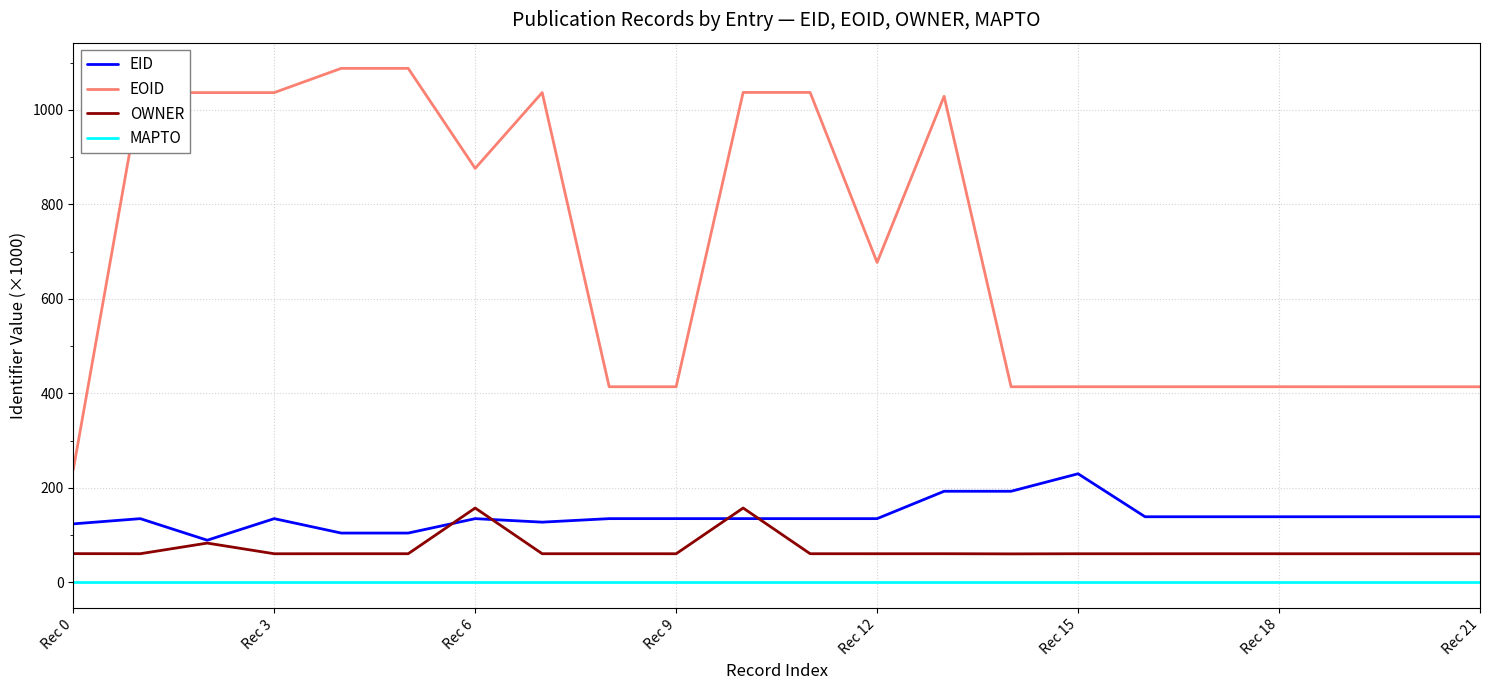

Which series has the largest range (max minus min)?

EOID